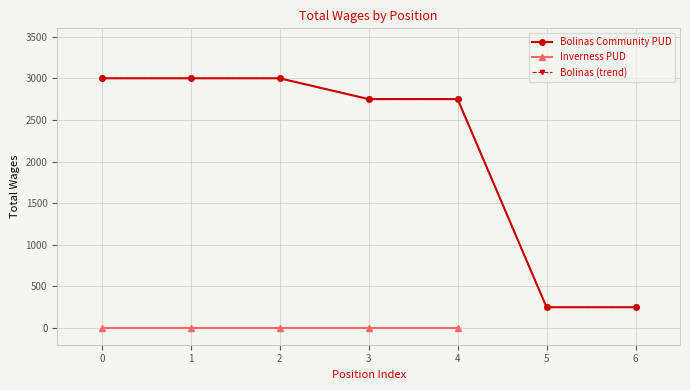

True or false: the data shows 407 at 5.

False